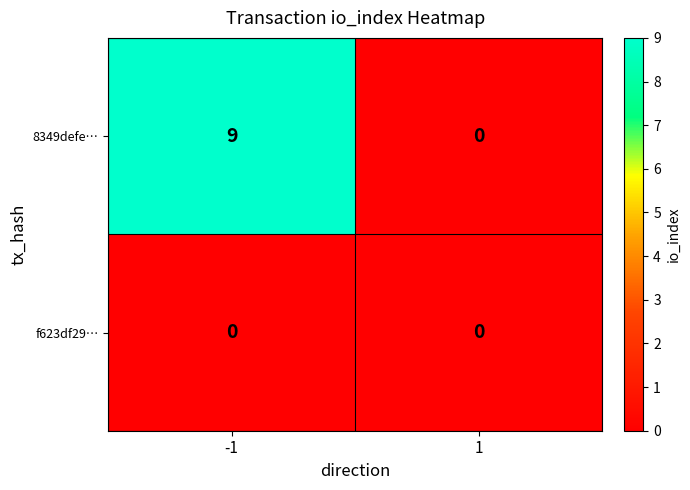

Reading left to right, extract all data points from this chart.

8349defe…: 9	0
f623df29…: 0	0